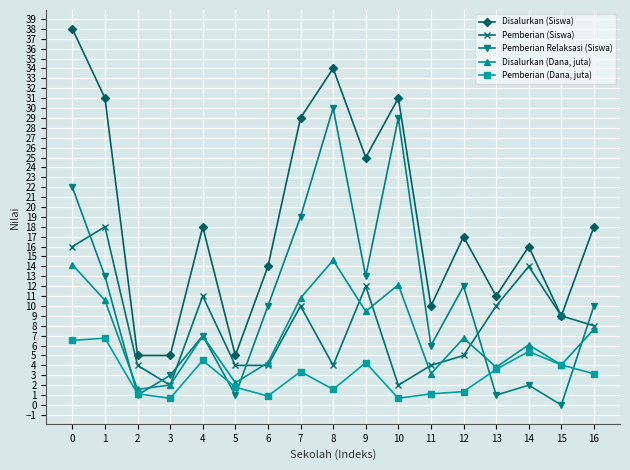

Where is the first local maximum for Pemberian Relaksasi (Siswa)?

4